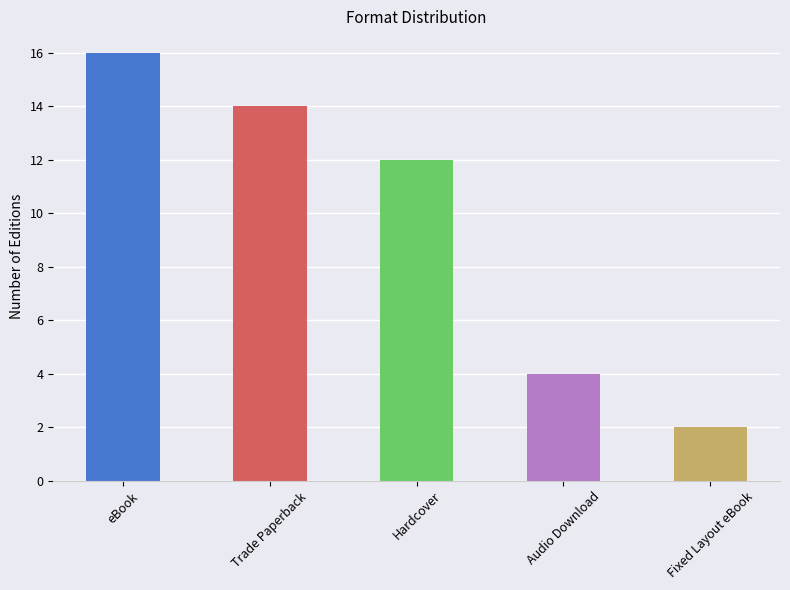

How many data points are less than 12?

2